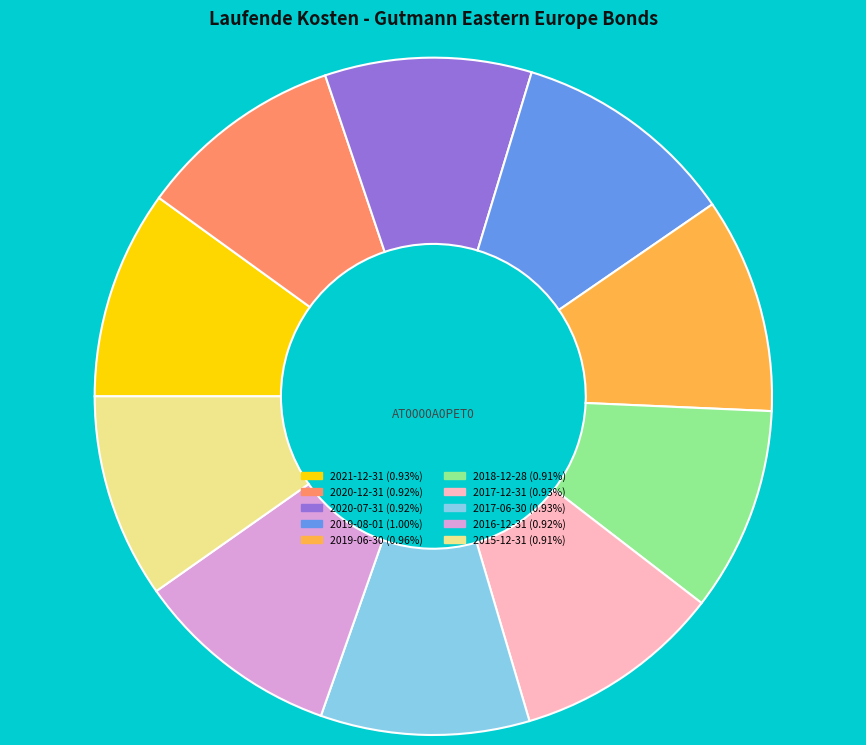

Is there any slice that represents more than half of the pie?

No